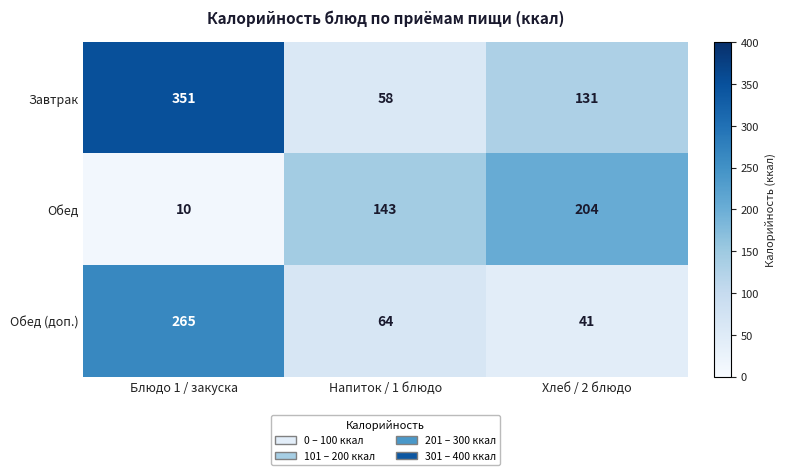

Which category has the highest value across all series?

Блюдо 1 / закуска